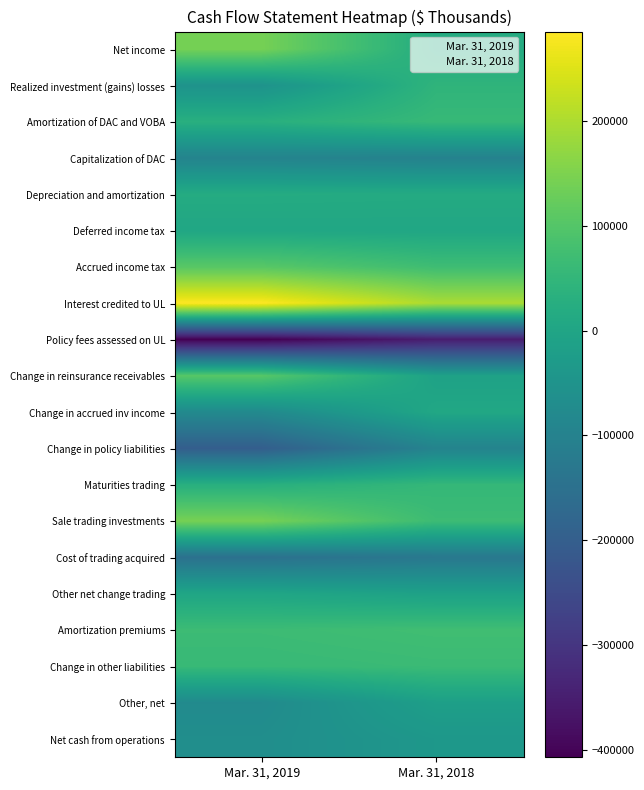

What is the difference between the highest and lowest values at Mar. 31, 2018?

548586